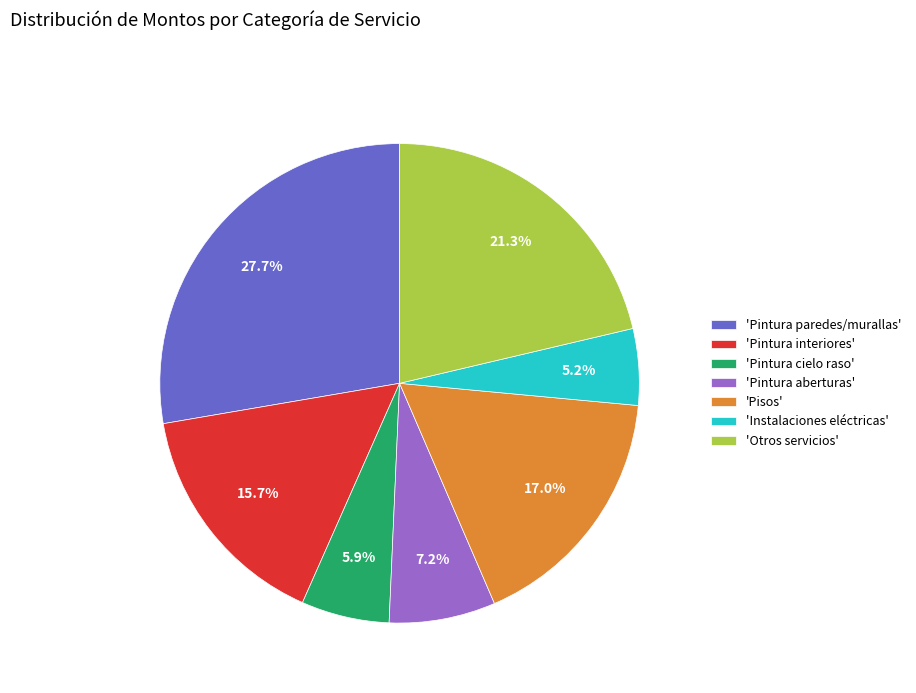

Rank the categories by value from lowest to highest.

'Instalaciones eléctricas', 'Pintura cielo raso', 'Pintura aberturas', 'Pintura interiores', 'Pisos', 'Otros servicios', 'Pintura paredes/murallas'